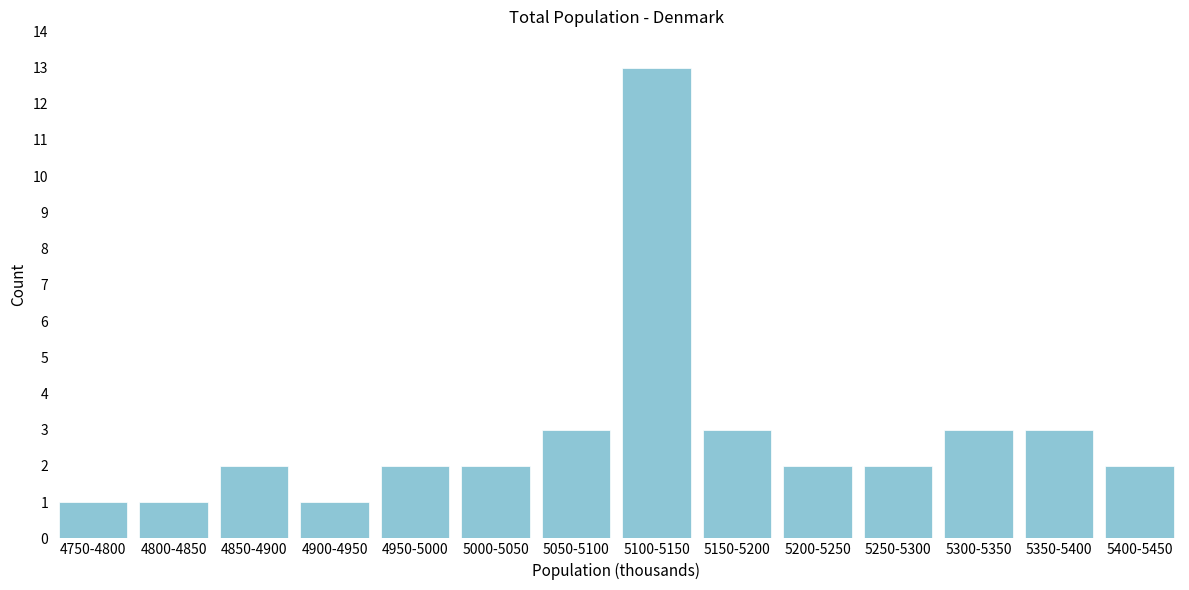

Reading right to left, transcribe all the data shown in this chart.

5400-5450=2	5350-5400=3	5300-5350=3	5250-5300=2	5200-5250=2	5150-5200=3	5100-5150=13	5050-5100=3	5000-5050=2	4950-5000=2	4900-4950=1	4850-4900=2	4800-4850=1	4750-4800=1